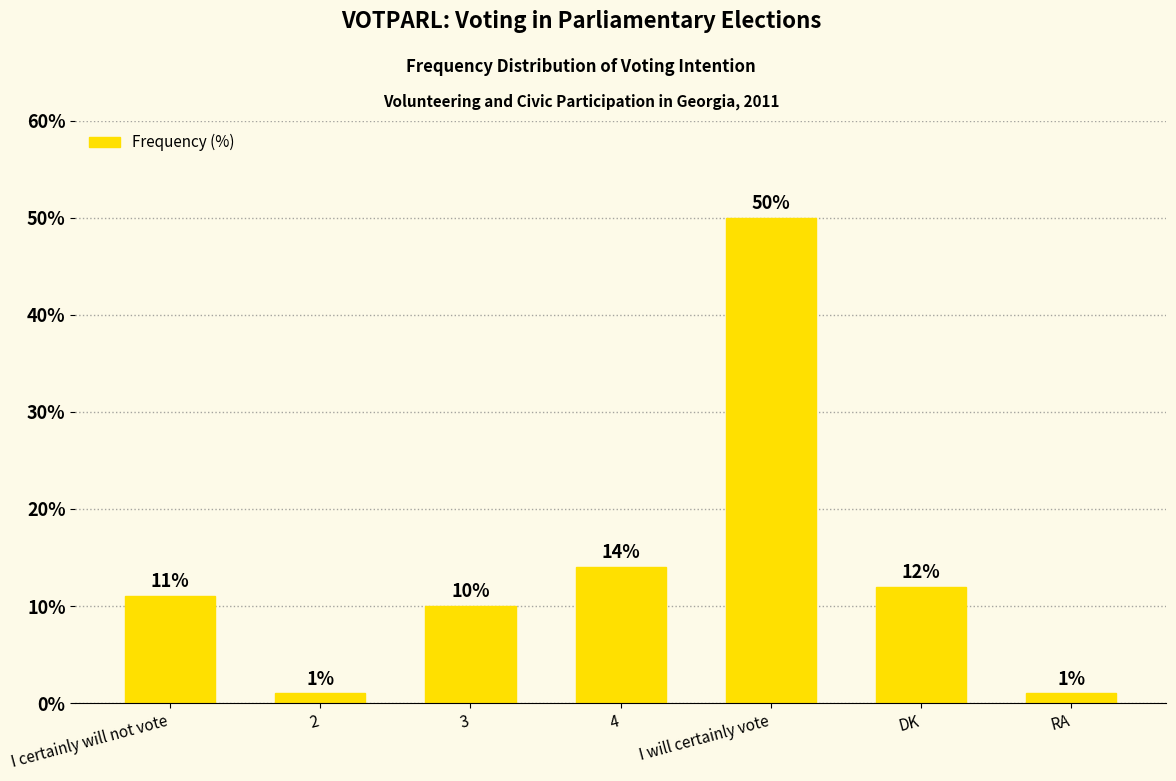

What is the change in value from 3 to I will certainly vote?

+40